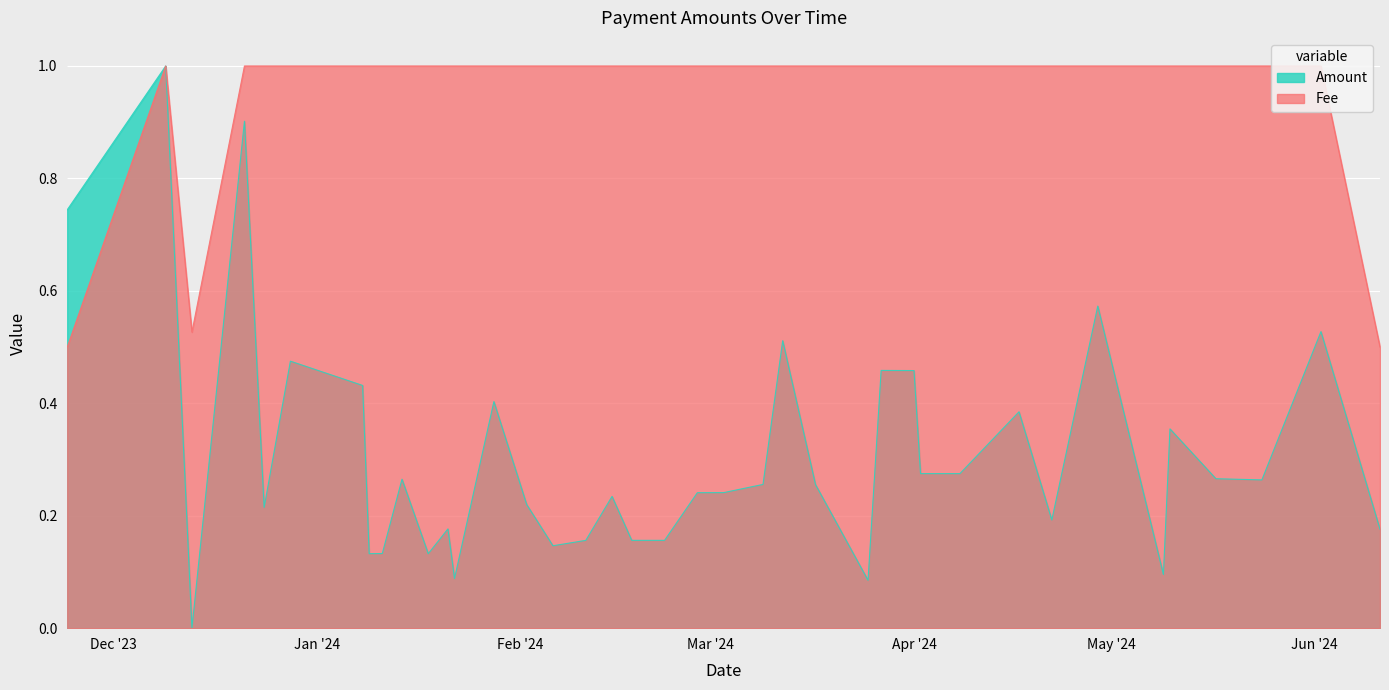

What is the sum of all Fee values?

38.5